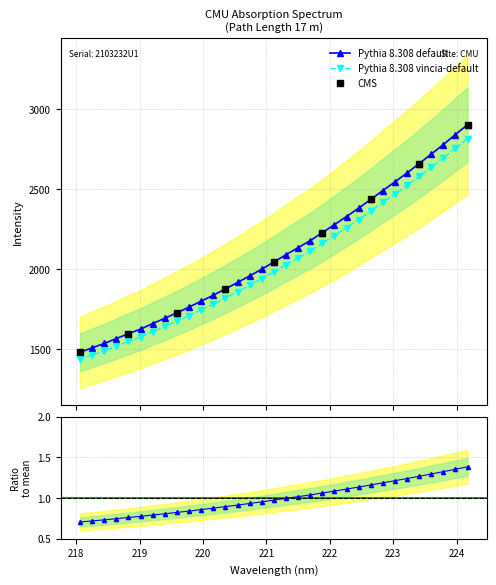

What is the minimum value for Pythia 8.308 default?

1481.2